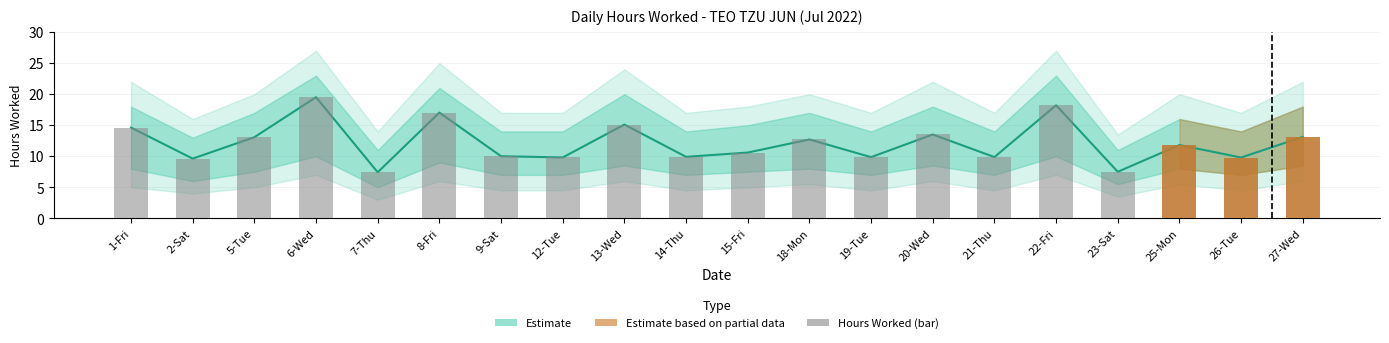

What is the label of the 7th bar from the right?

20-Wed